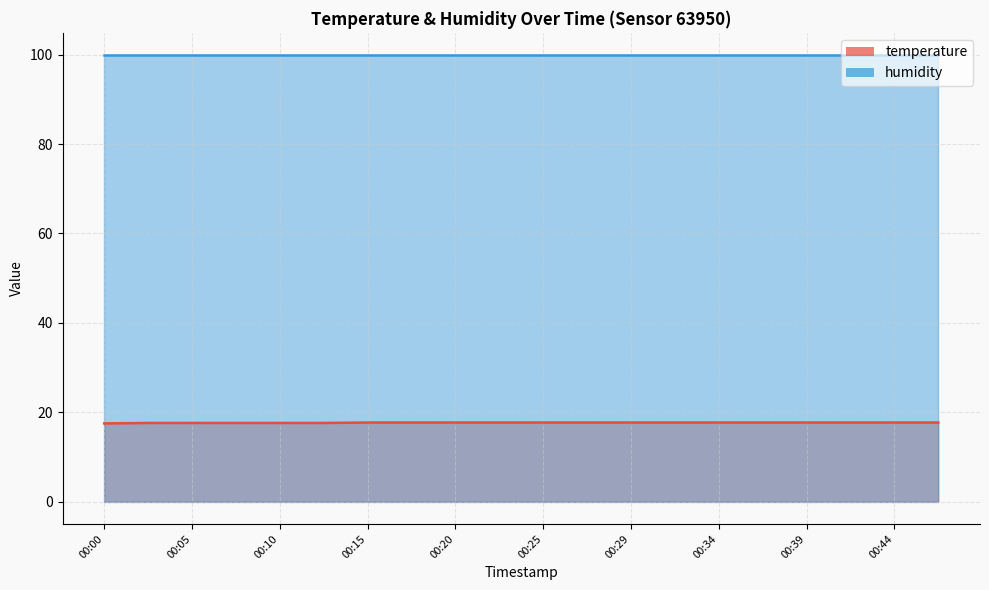

The value at 00:44 is 17.7. True or false?

True